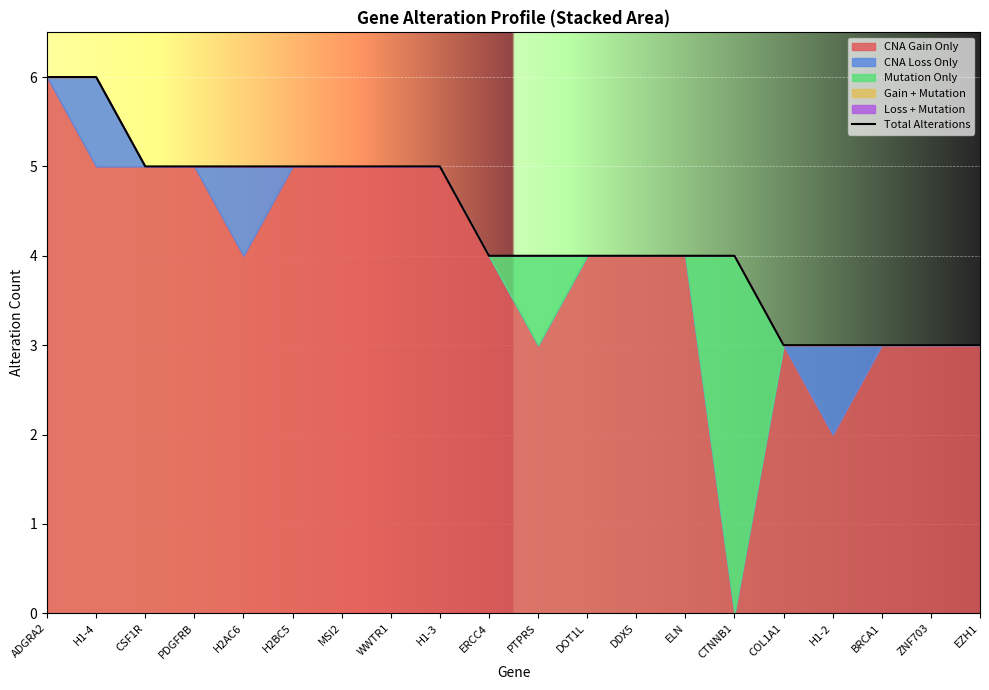

Does the chart display data point markers on the line(s)?

No